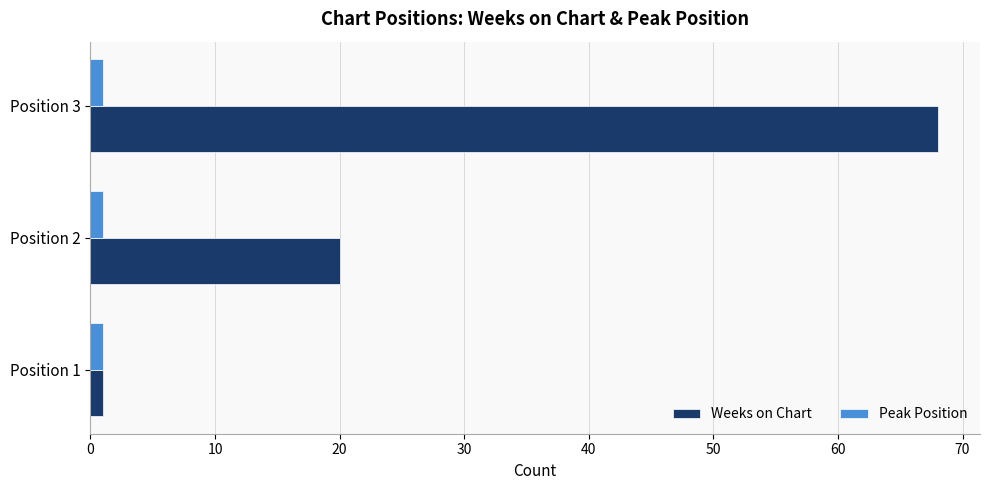

At which label does Weeks on Chart reach its peak?

Position 3